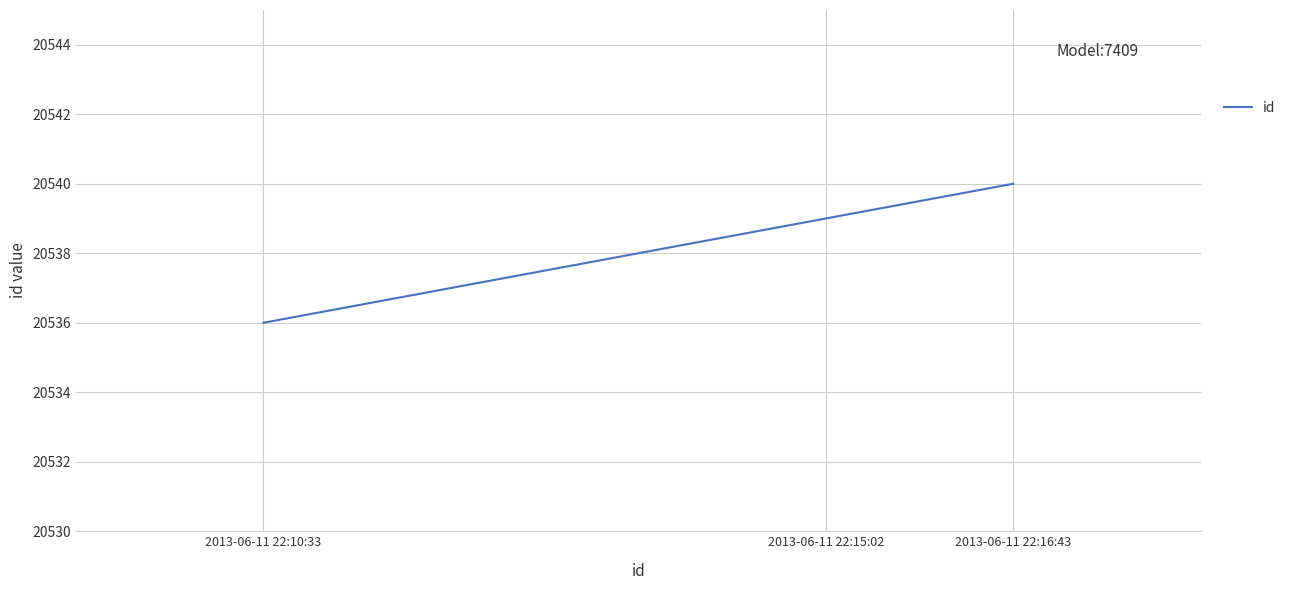

At which label is the value closest to 20538?

2013-06-11 22:15:02